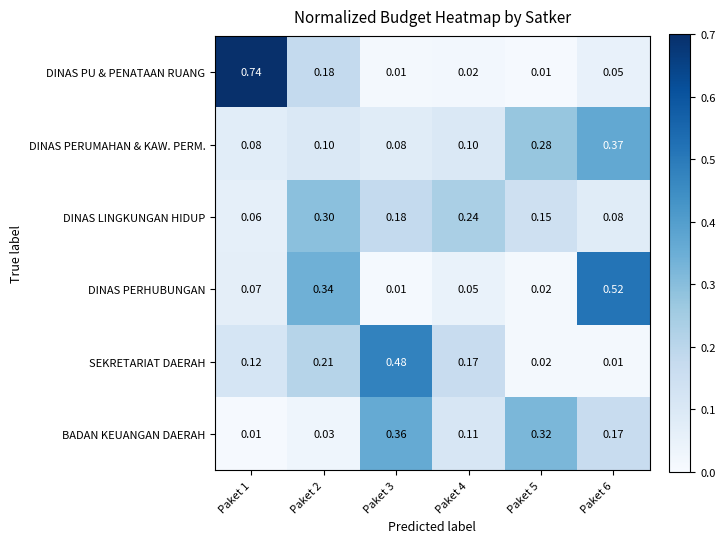

Is the value of DINAS PERUMAHAN & KAW. PERM. at Paket 3 greater than the value of DINAS LINGKUNGAN HIDUP at Paket 4?

No